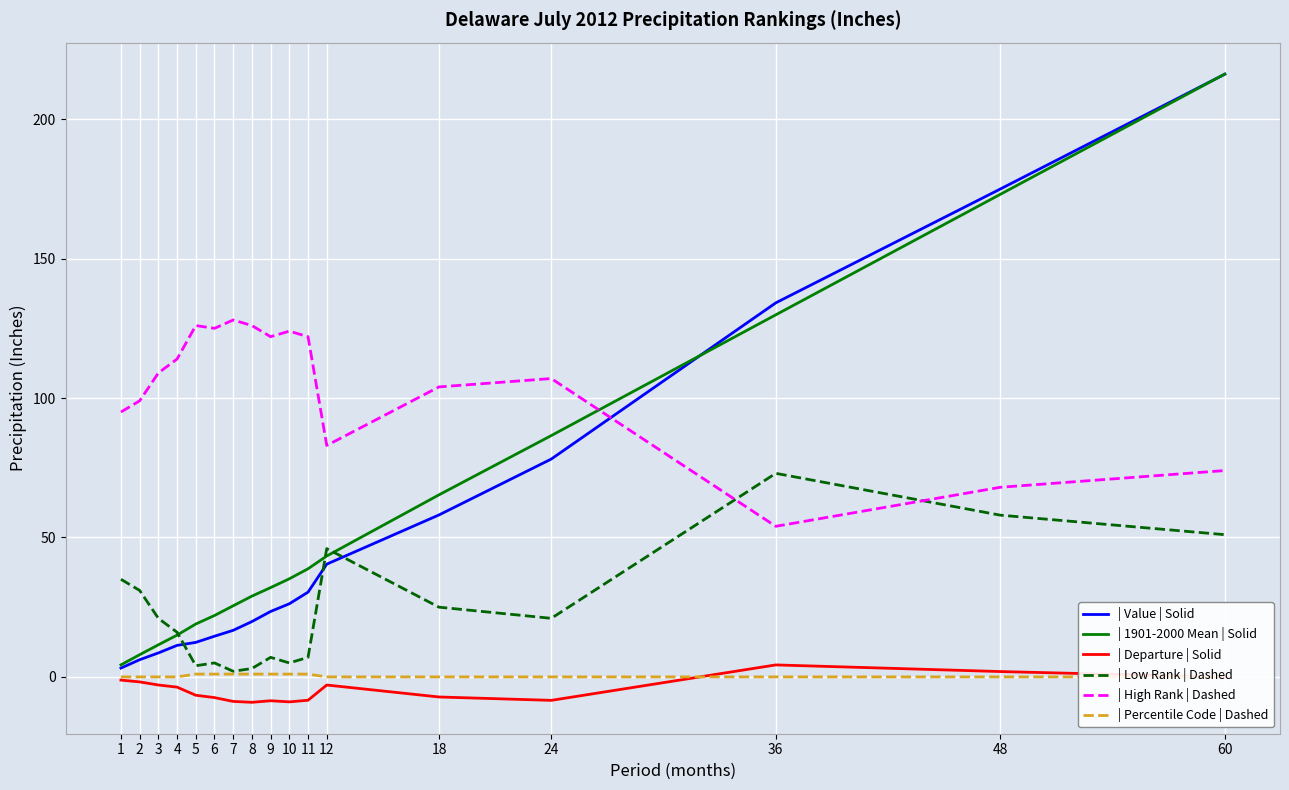

True or false: | Percentile Code | Dashed and | High Rank | Dashed cross at least once.

False